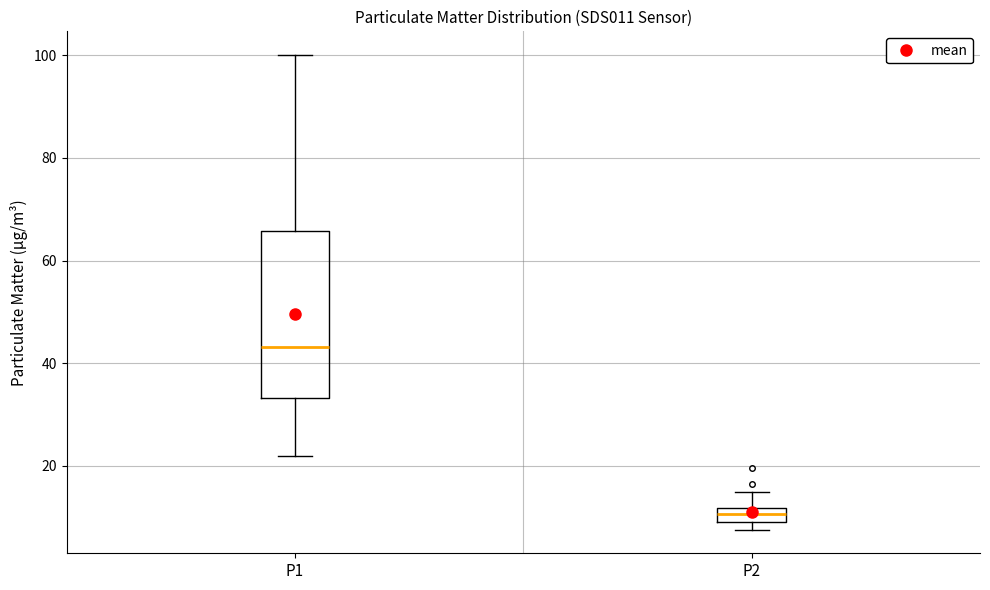

Which box's median line is the highest?

P1